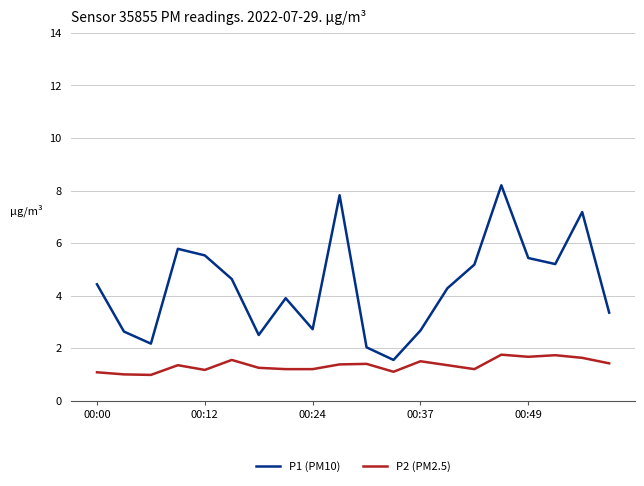

Which series has the widest spread of values?

P1 (PM10)